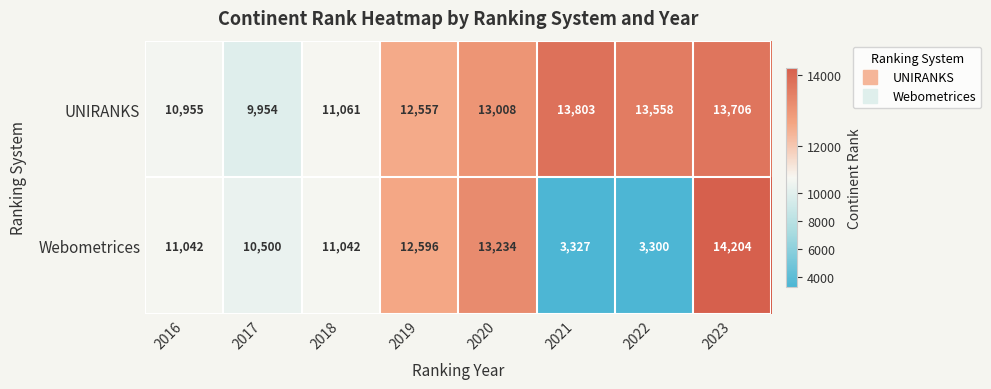

At which category is the sum across all series the highest?

2023